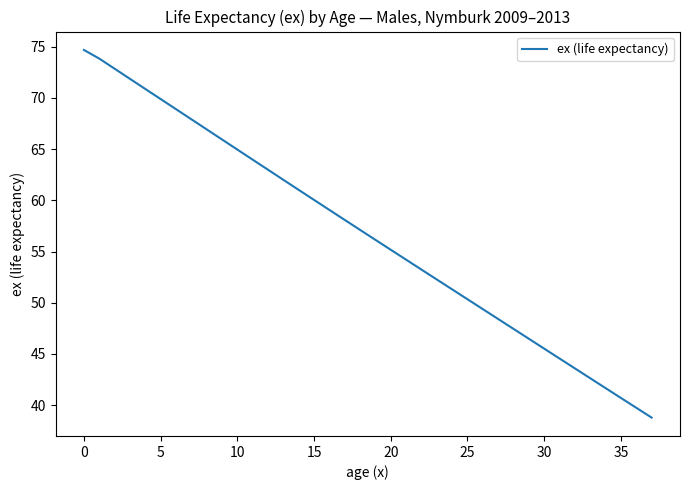

Count the number of values greater than 57.

19